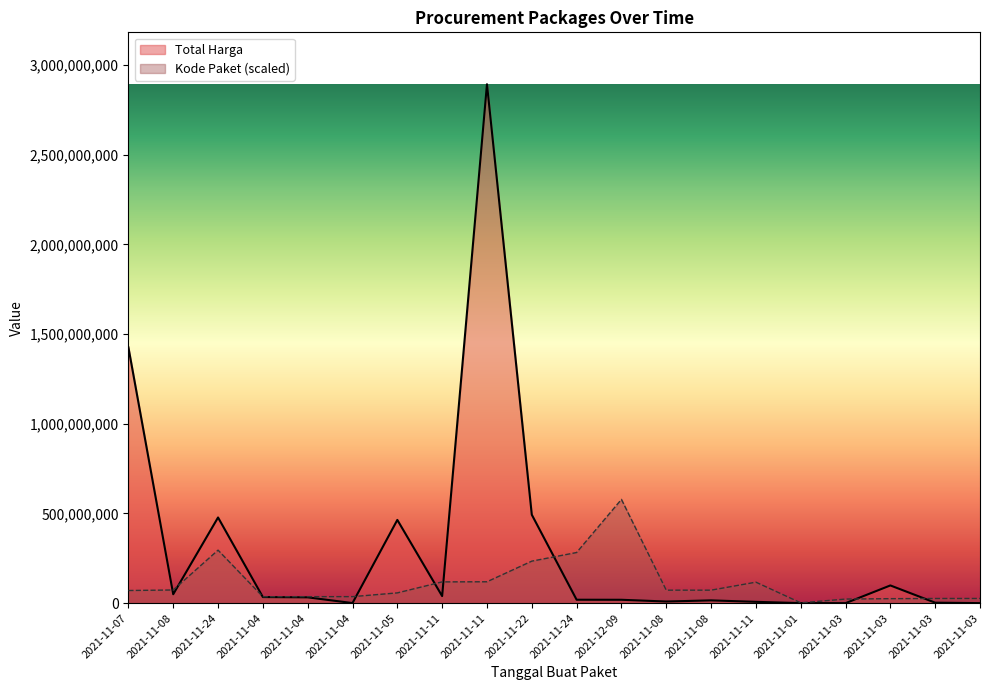

What is the value of the Kode Paket point at the 19th from the left?

22859921.6